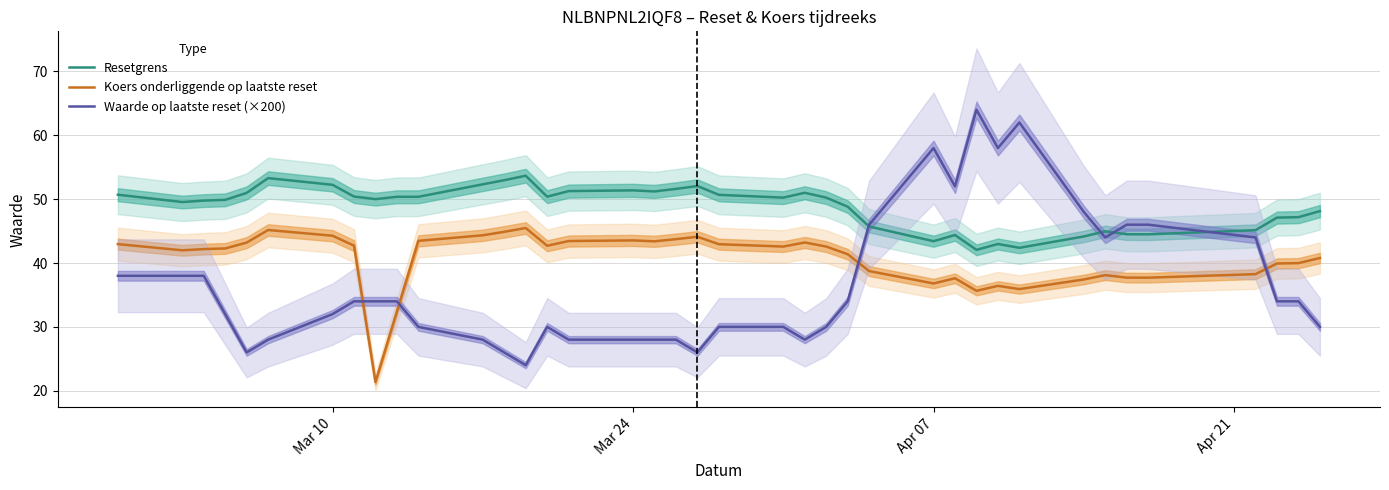

True or false: Waarde op laatste reset (×200) has more than 2 interior local peaks.

True